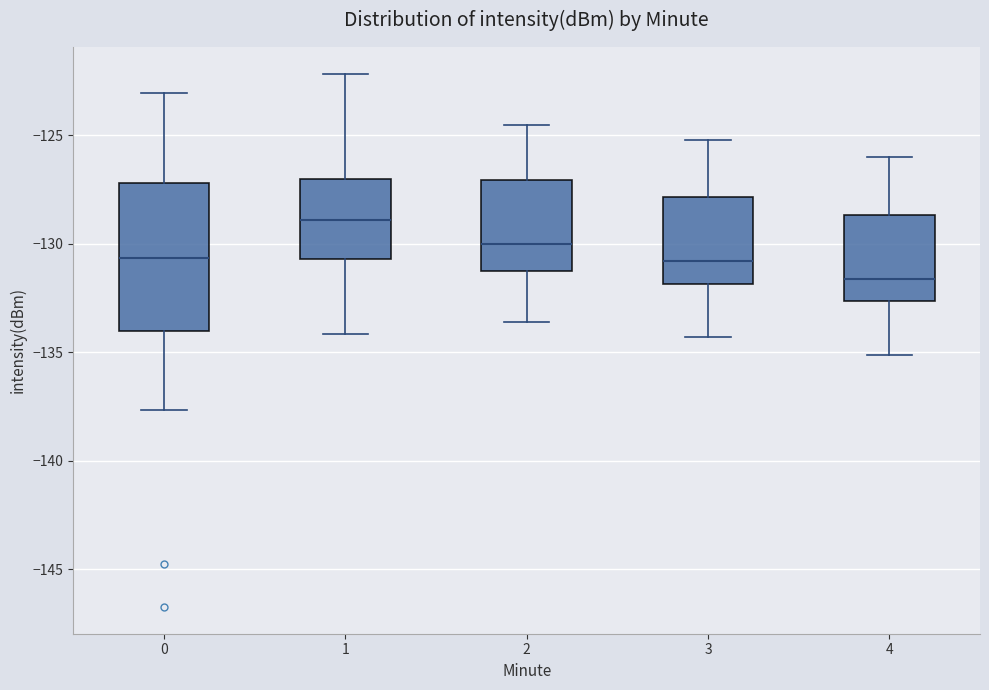

Comparing the boxes themselves (not the whiskers), which one is the tallest?

0